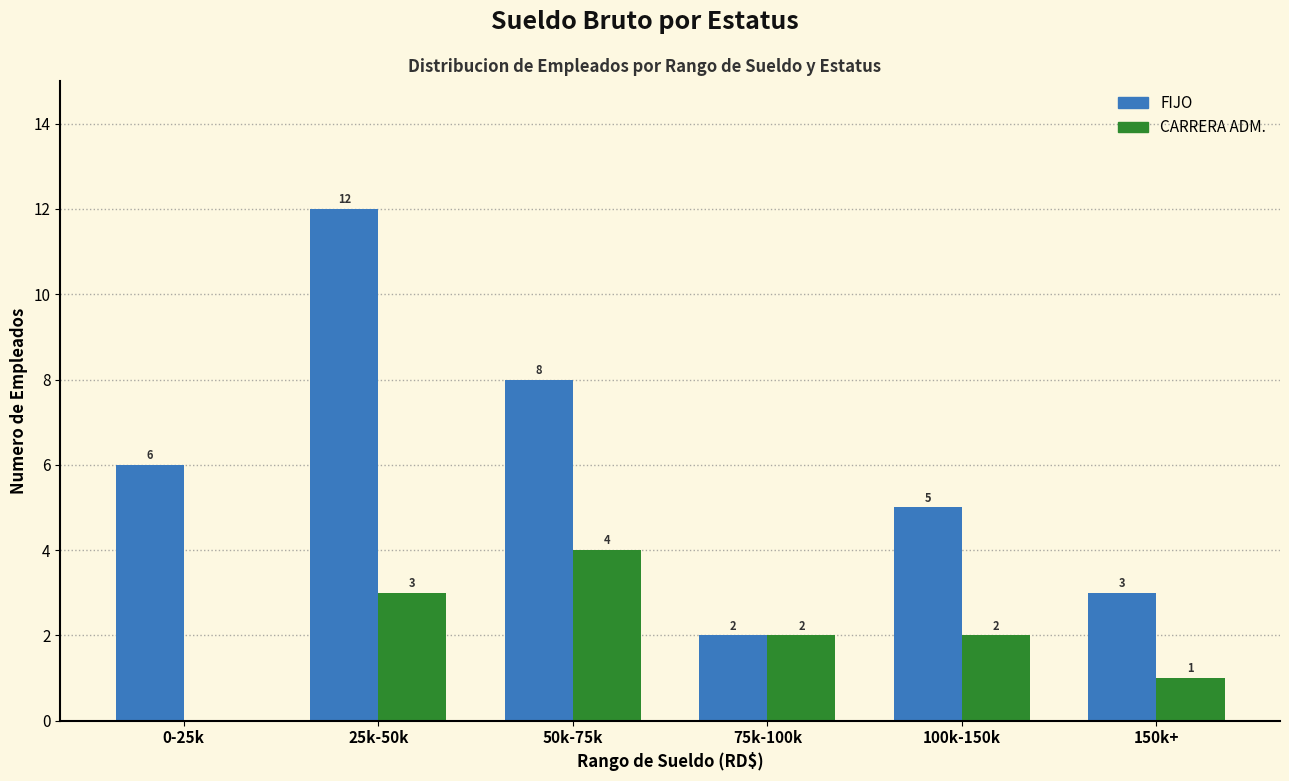

Count the FIJO values in the range 3 to 8.

4